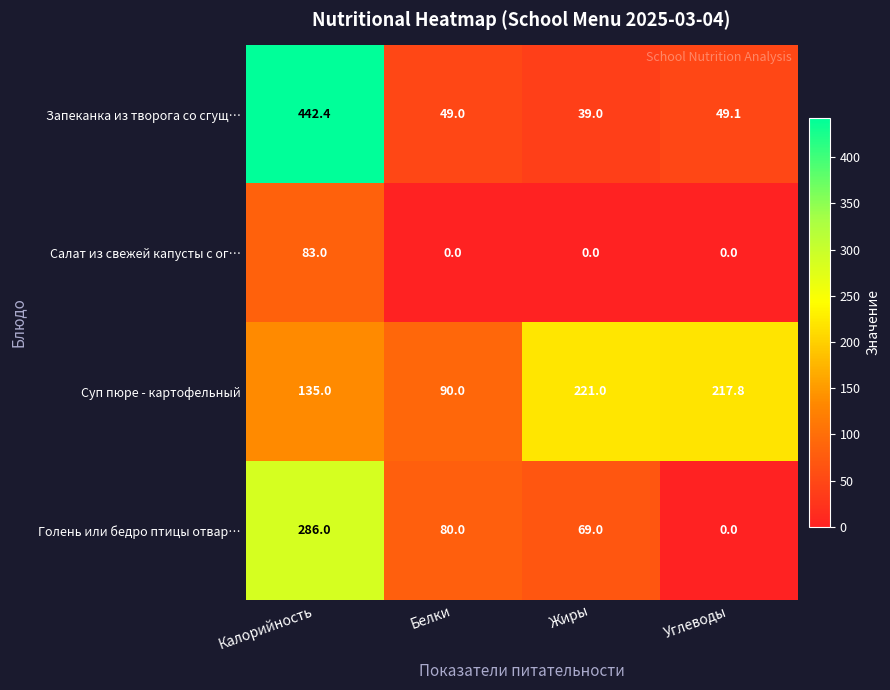

Rank the series at Калорийность from highest to lowest value.

Запеканка из творога со сгущ…, Голень или бедро птицы отвар…, Суп пюре - картофельный, Салат из свежей капусты с ог…